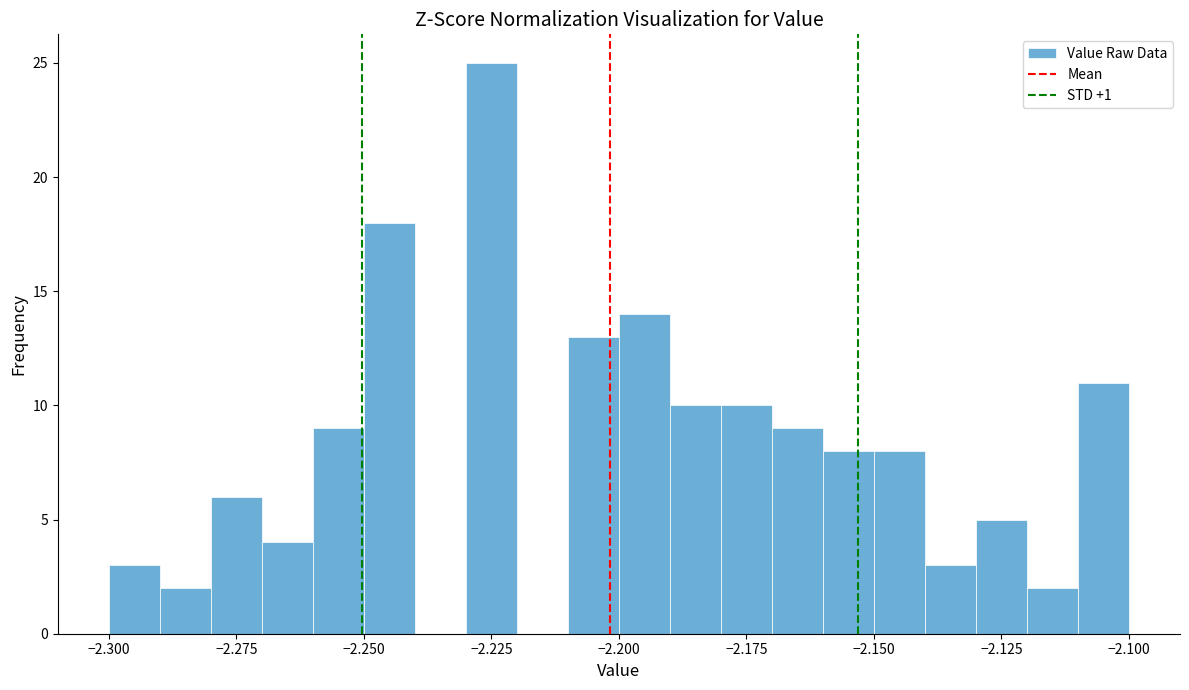

Read against the x-axis, roughly where is the centre of the tallest bar?

-2.225